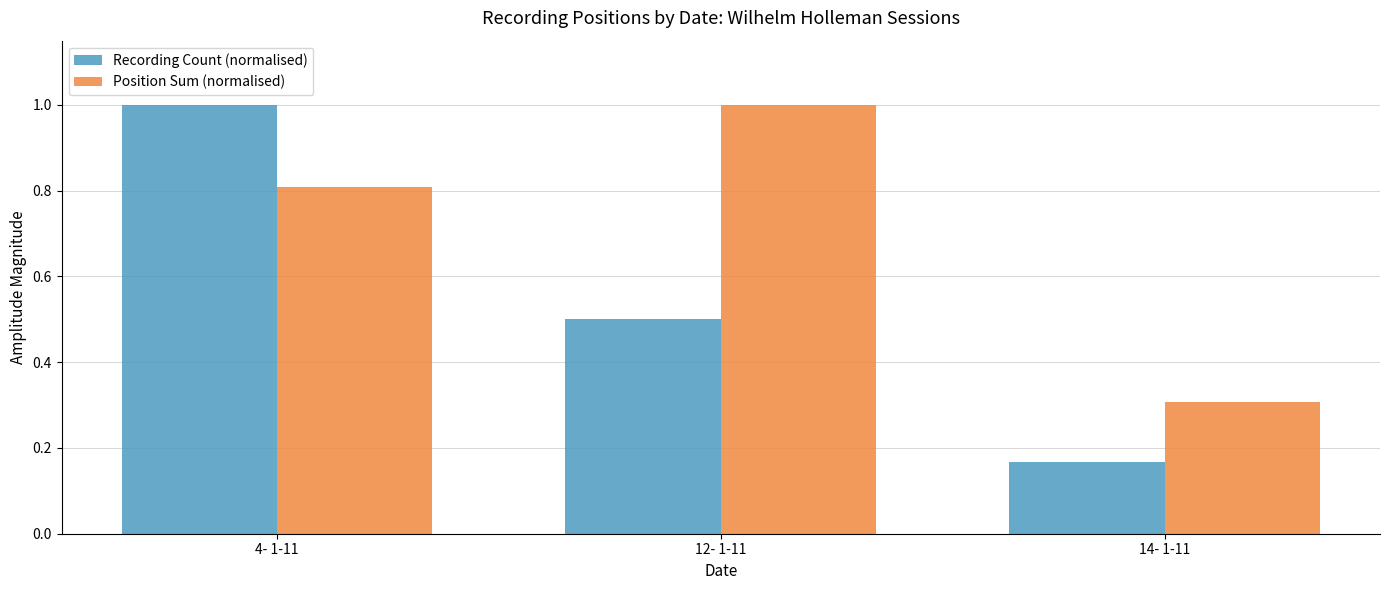

Between 4- 1-11 and 14- 1-11, which series saw the biggest shift?

Recording Count (normalised)